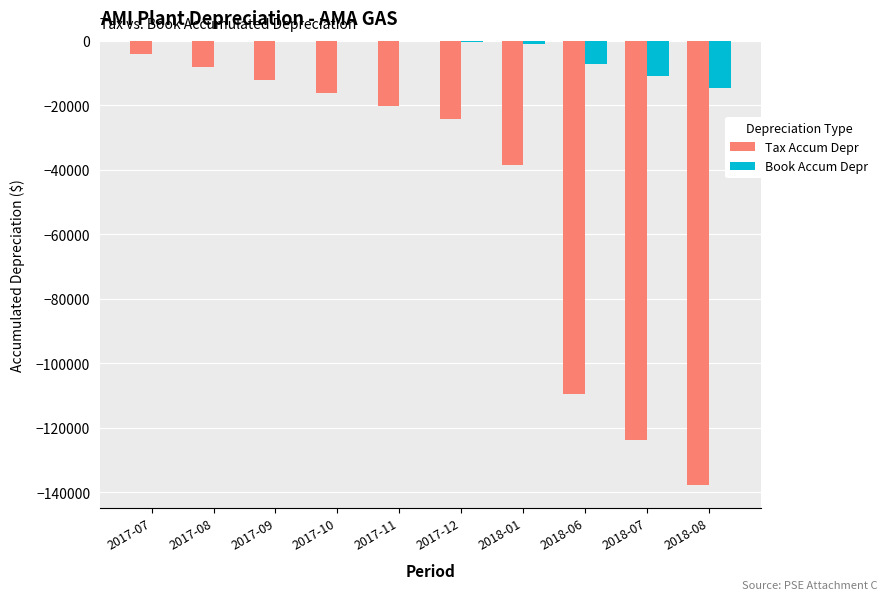

Which series has the largest total across all categories?

Book Accum Depr